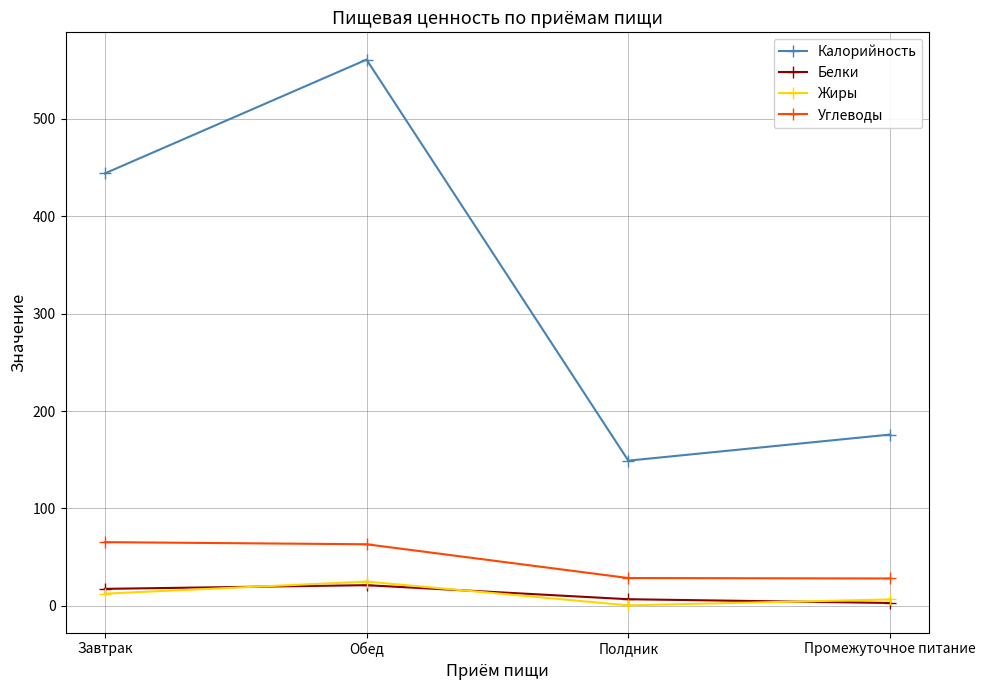

Does the chart have visible grid lines?

Yes